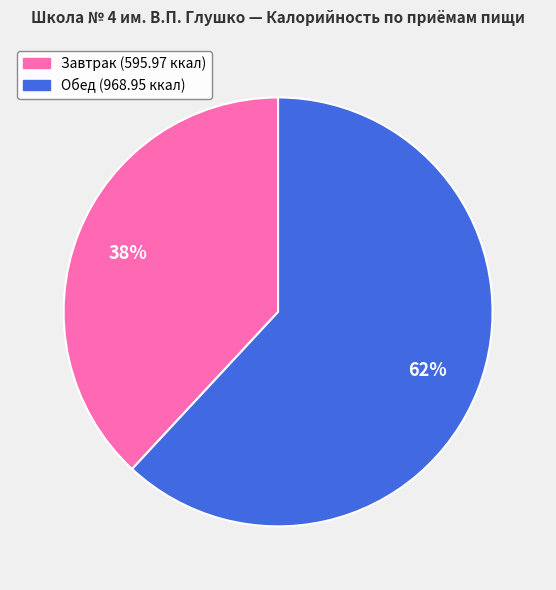

The Завтрак slice represents 32% of the pie. True or false?

False